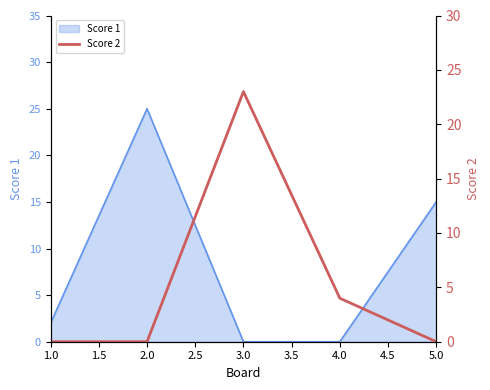

The value of Score 1 at 5.0 is 15. True or false?

True